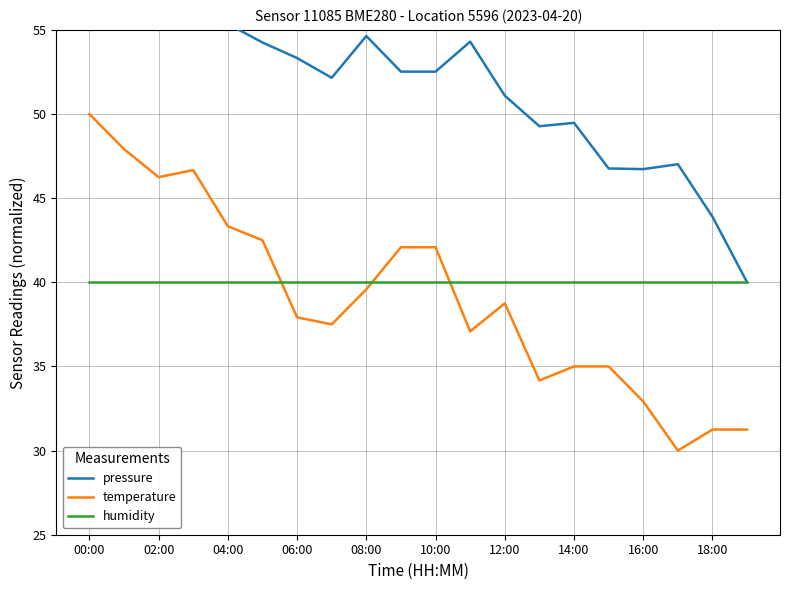

After their last crossing, which series has the higher values: humidity or temperature?

humidity